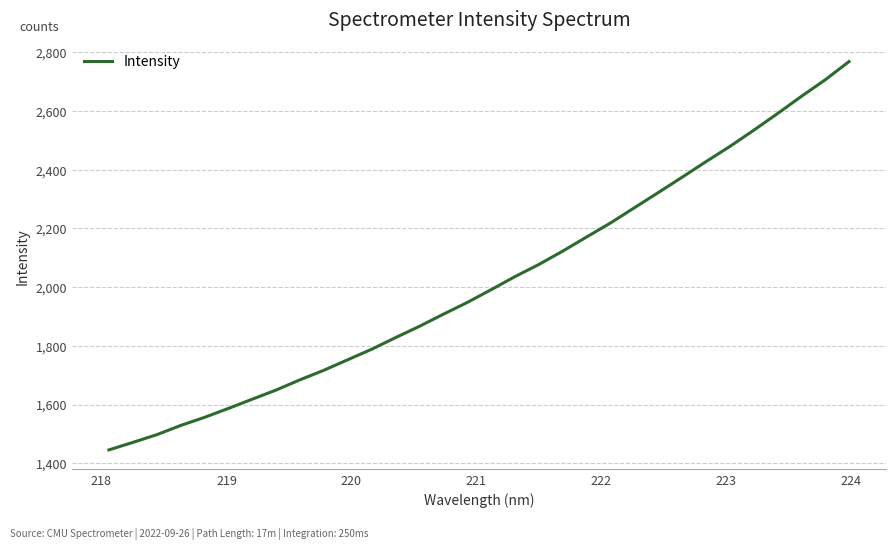

True or false: there are more than 0 points higher than both neighbors.

False